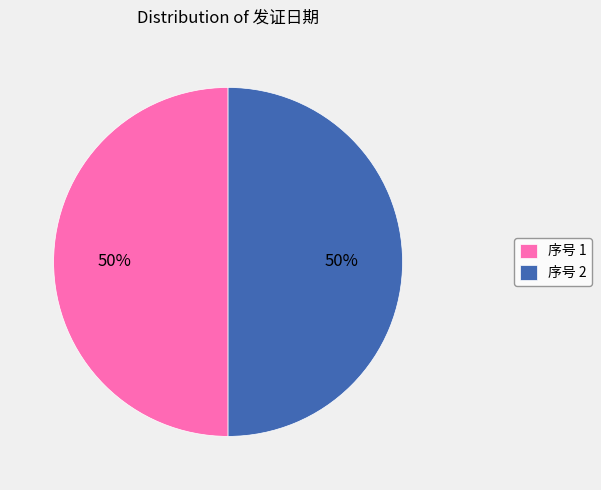

To the nearest percent, what percentage of the pie is 序号 2?

50%